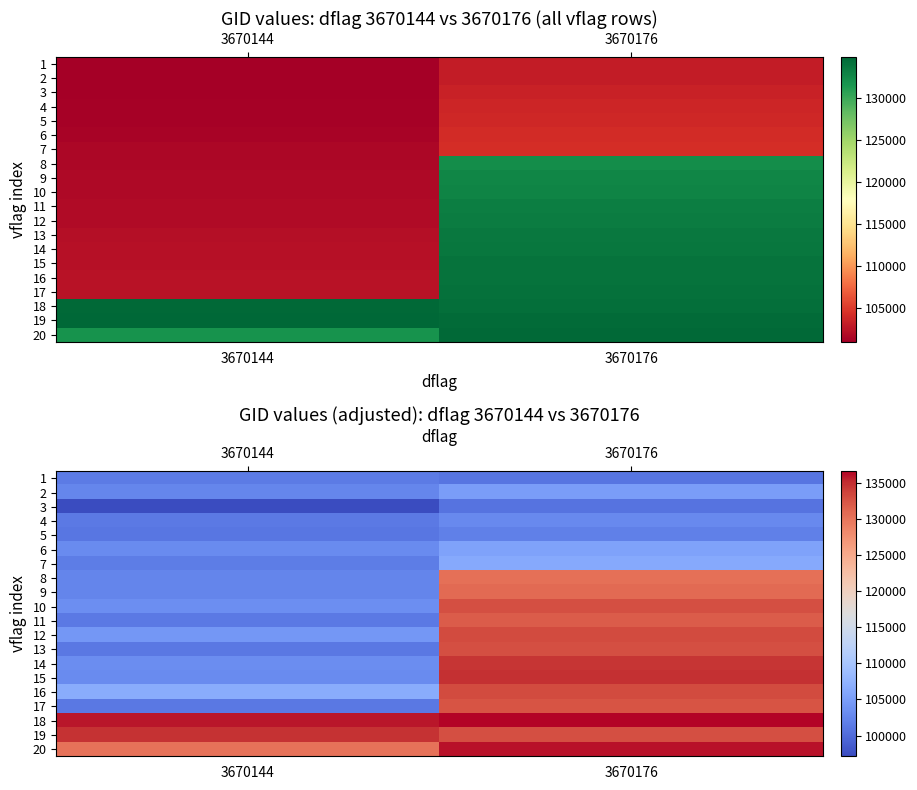

What is the spread (max minus min) of values at 3670144?

38762.0